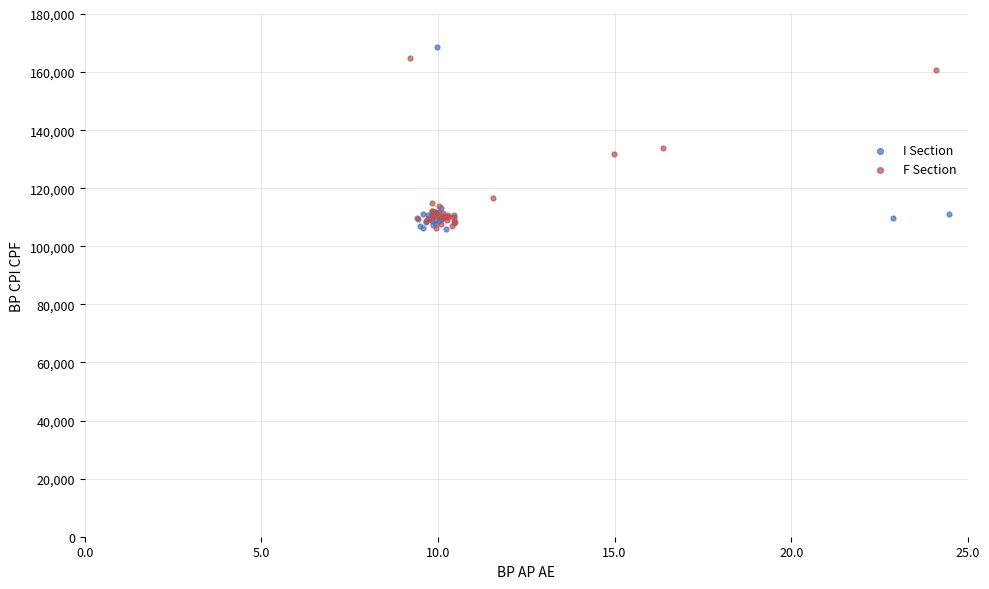

What are all the series names shown in the legend?

I Section, F Section